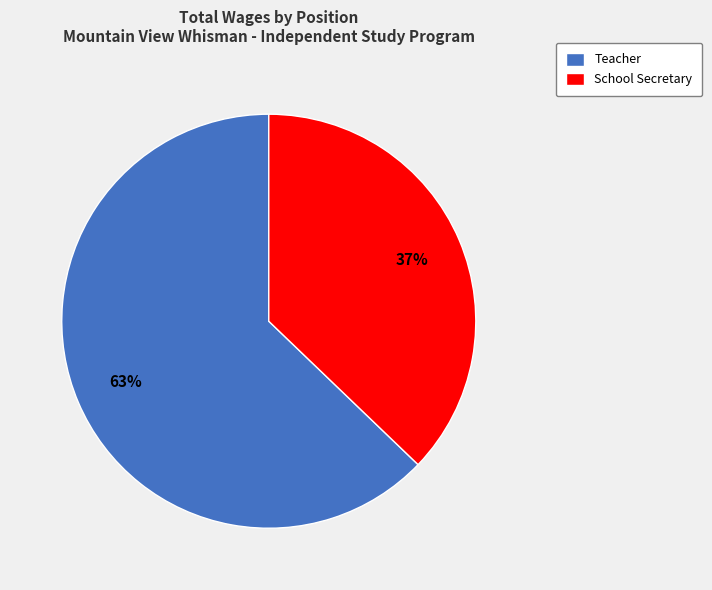

Rank the categories by value from lowest to highest.

School Secretary, Teacher